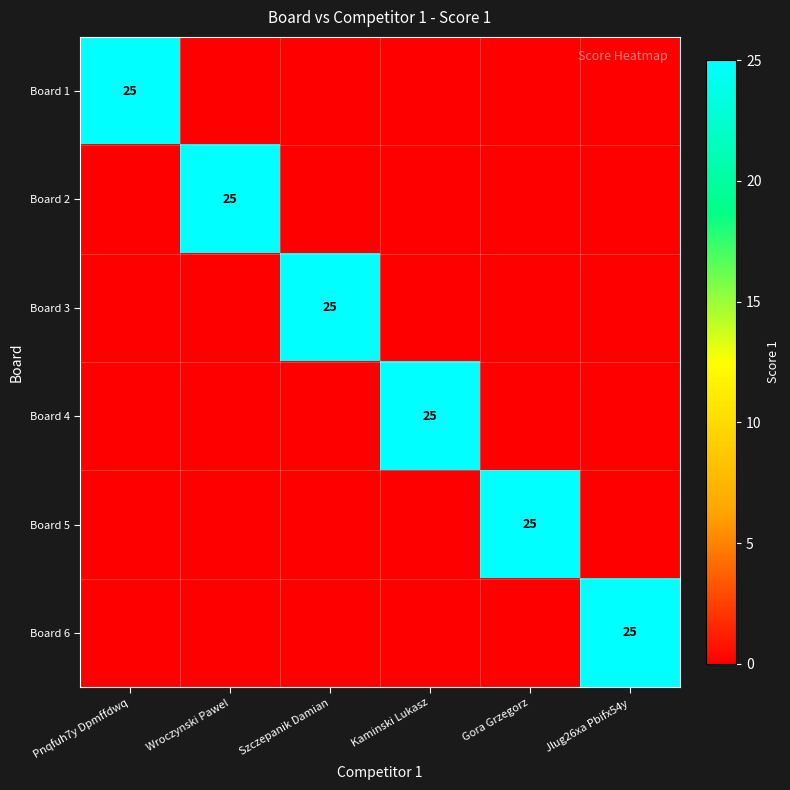

The Board 3 series shows 13 at Szczepanik Damian. True or false?

False